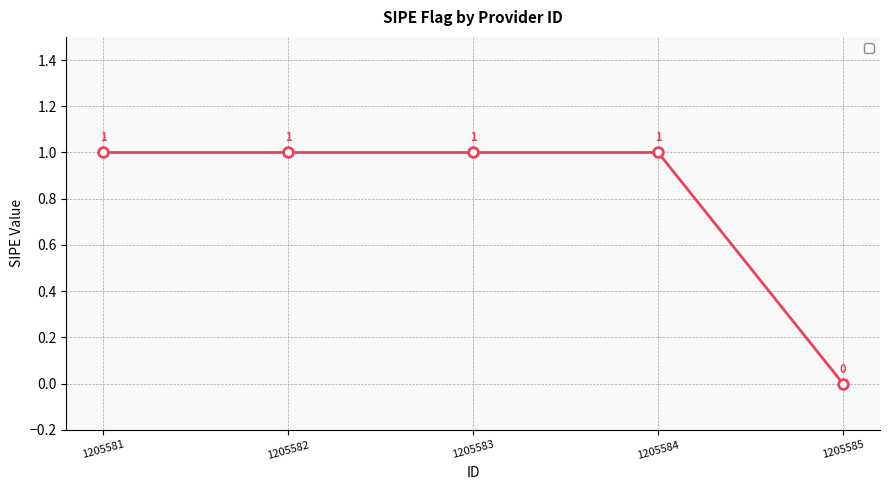

Which has a higher value, 1205583 or 1205585?

1205583